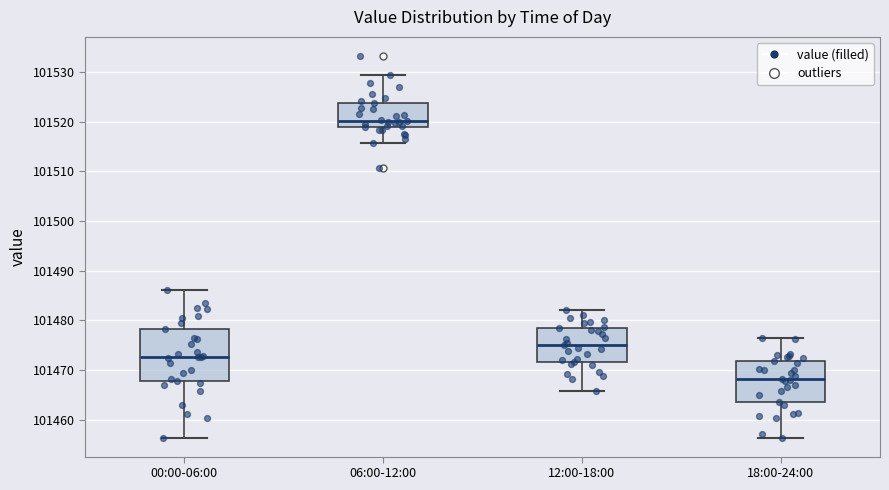

Comparing the boxes themselves (not the whiskers), which one is the tallest?

00:00-06:00